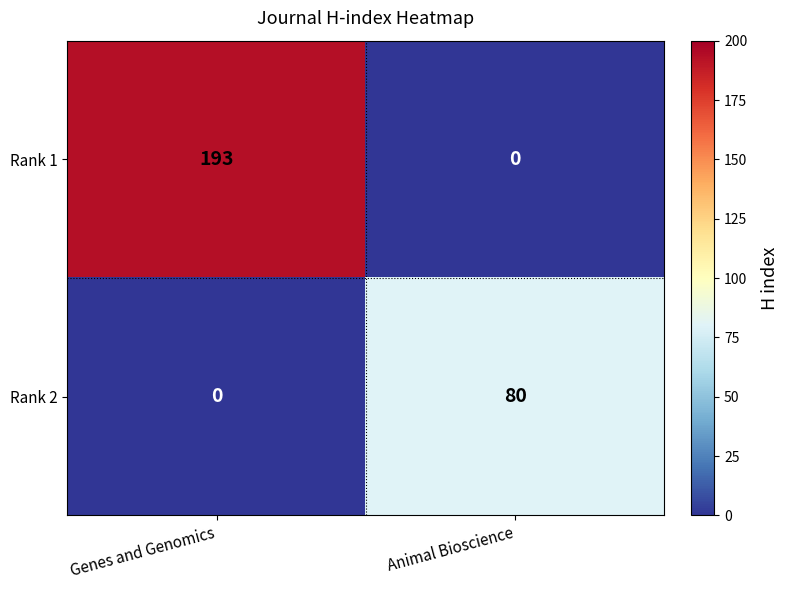

Reading right to left, list all the values displayed in this chart.

Rank 1: Animal Bioscience=0	Genes and Genomics=193
Rank 2: Animal Bioscience=80	Genes and Genomics=0